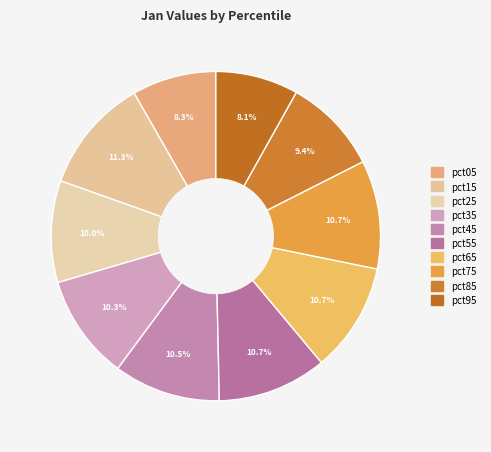

The pct25 slice represents 10% of the pie. True or false?

True